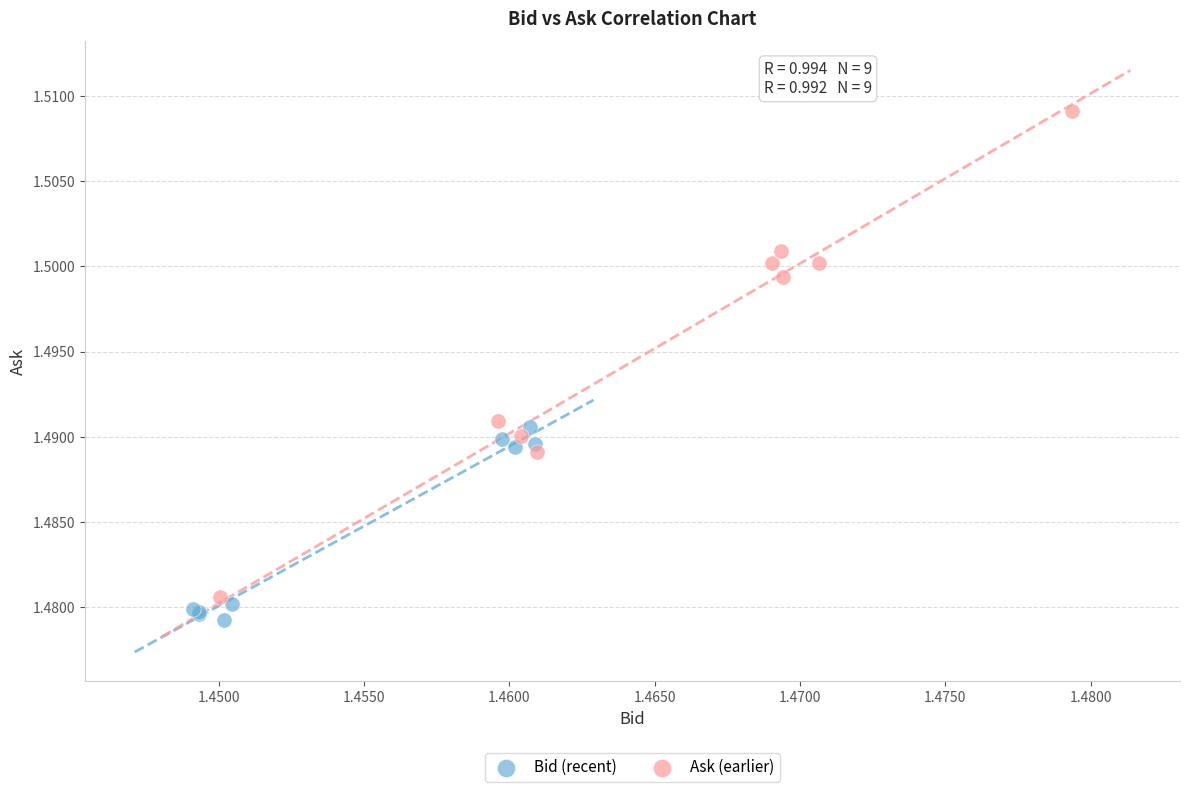

What are all the series names shown in the legend?

Bid (recent), Ask (earlier)